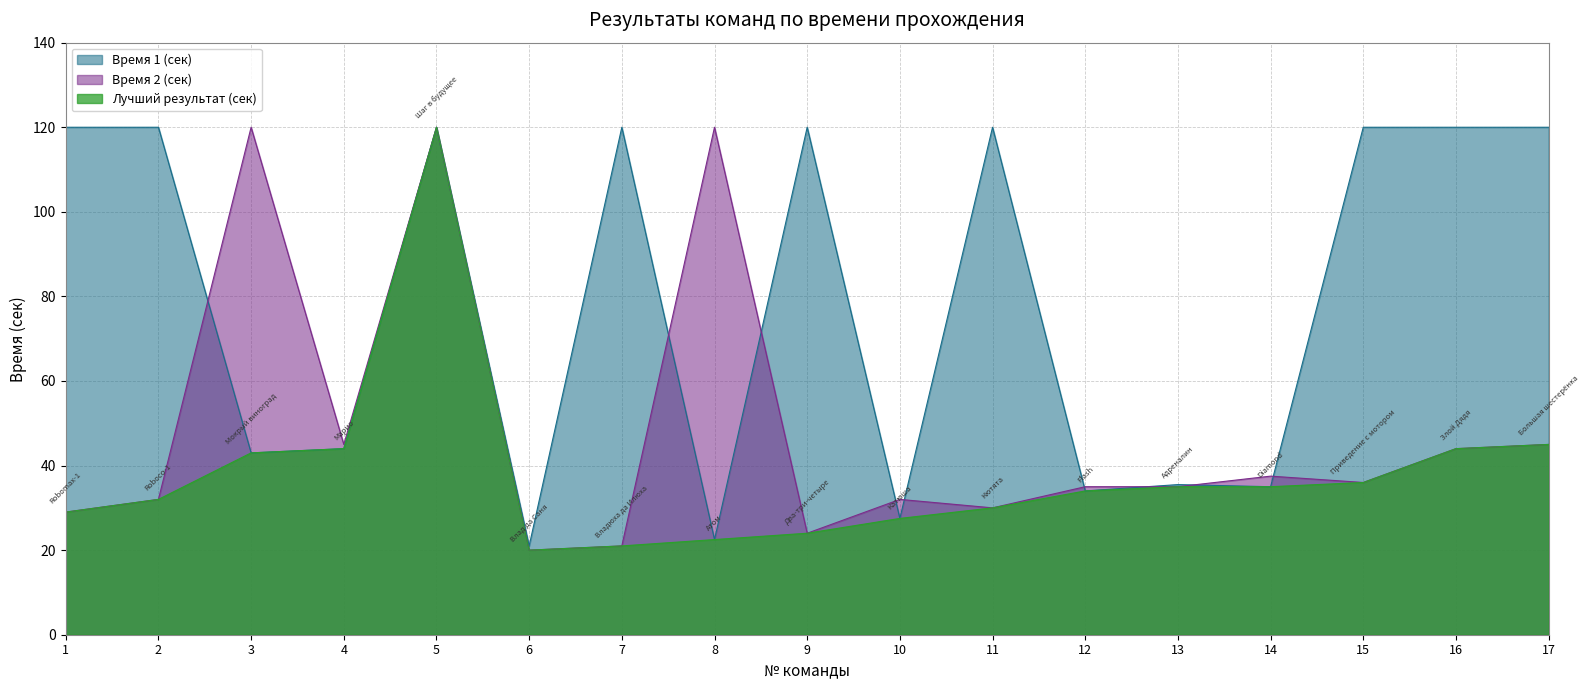

Which series has the largest range (max minus min)?

Лучший результат (сек)